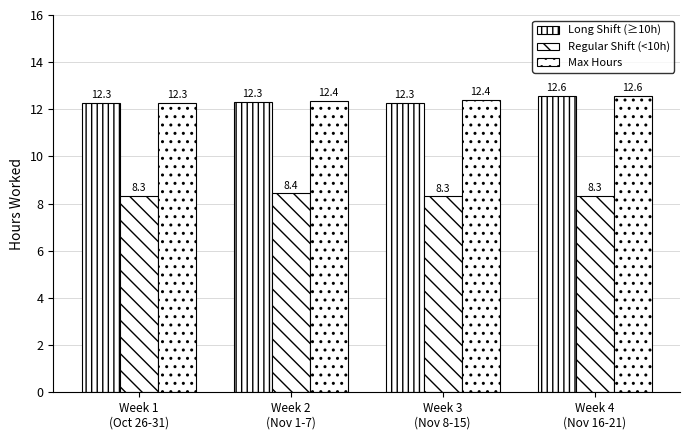

How many groups of bars are there?

4